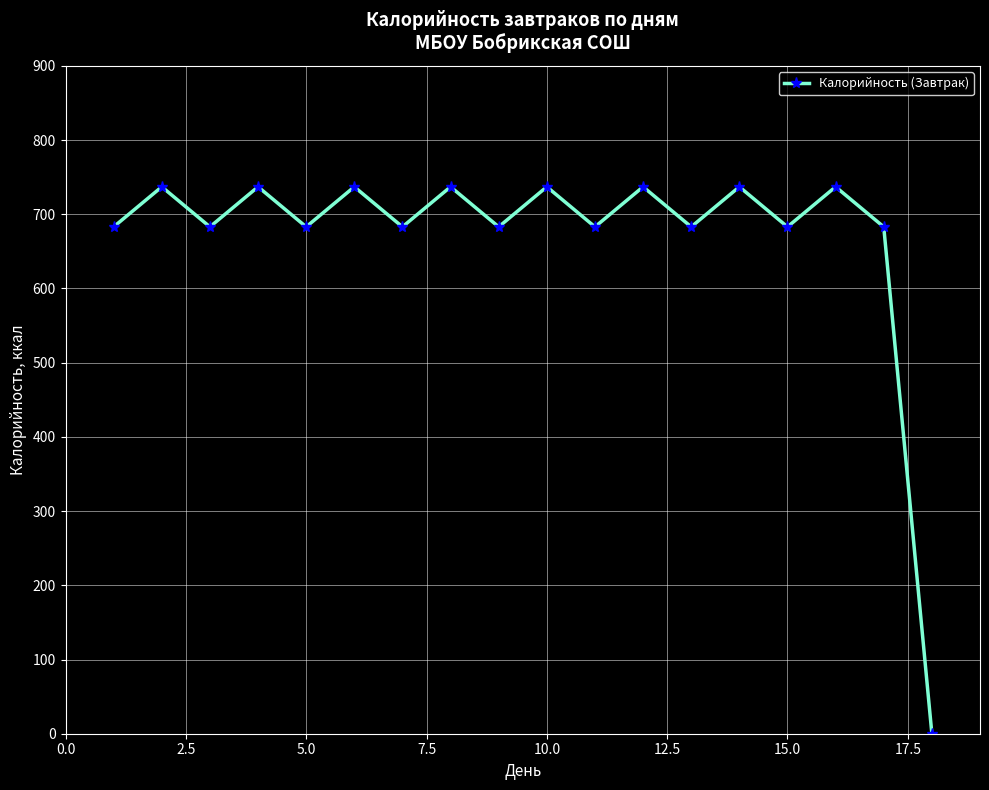

Does the chart display data point markers on the line(s)?

Yes